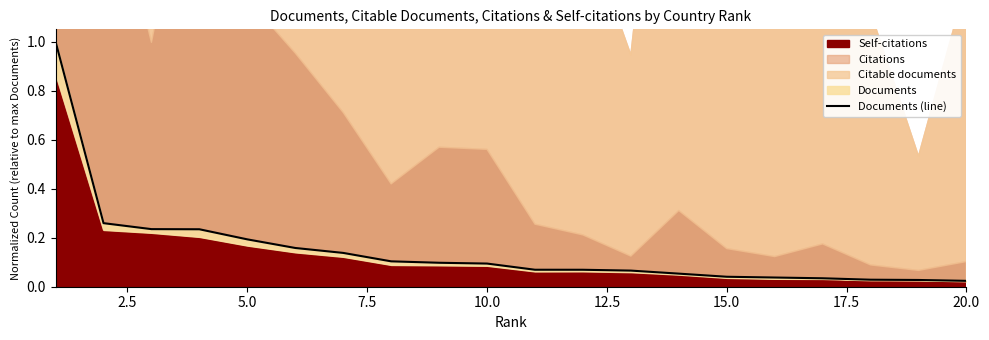

True or false: the data has more than 1 interior local peaks.

False